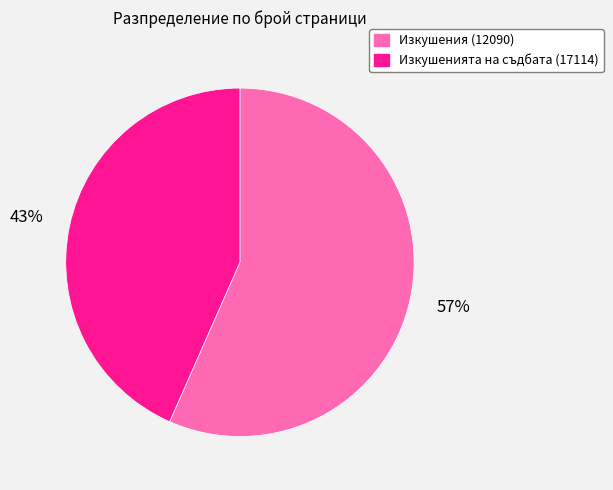

Combined, do Изкушенията на съдбата (17114) and Изкушения (12090) account for over 50%?

Yes